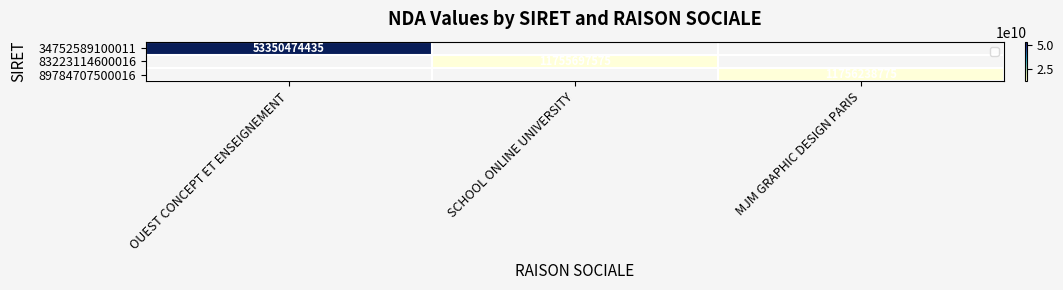

Rank the series by their maximum value, from highest to lowest.

34752589100011, 83223114600016, 89784707500016